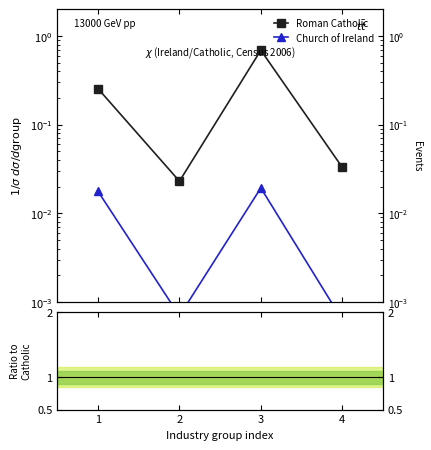

The Ratio to Catholic series shows 0.0 at 3. True or false?

False